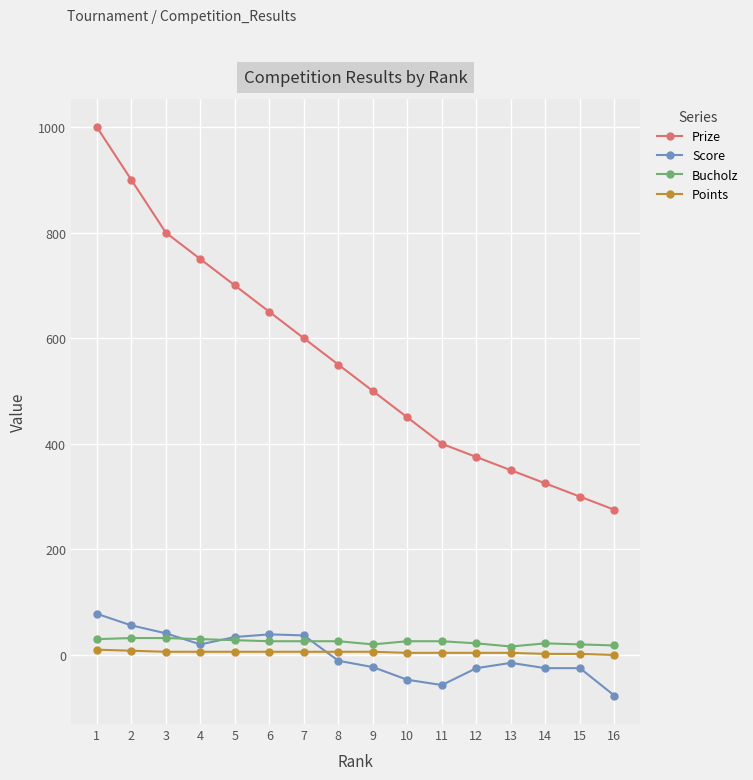

What is the average value of the Prize series?

558